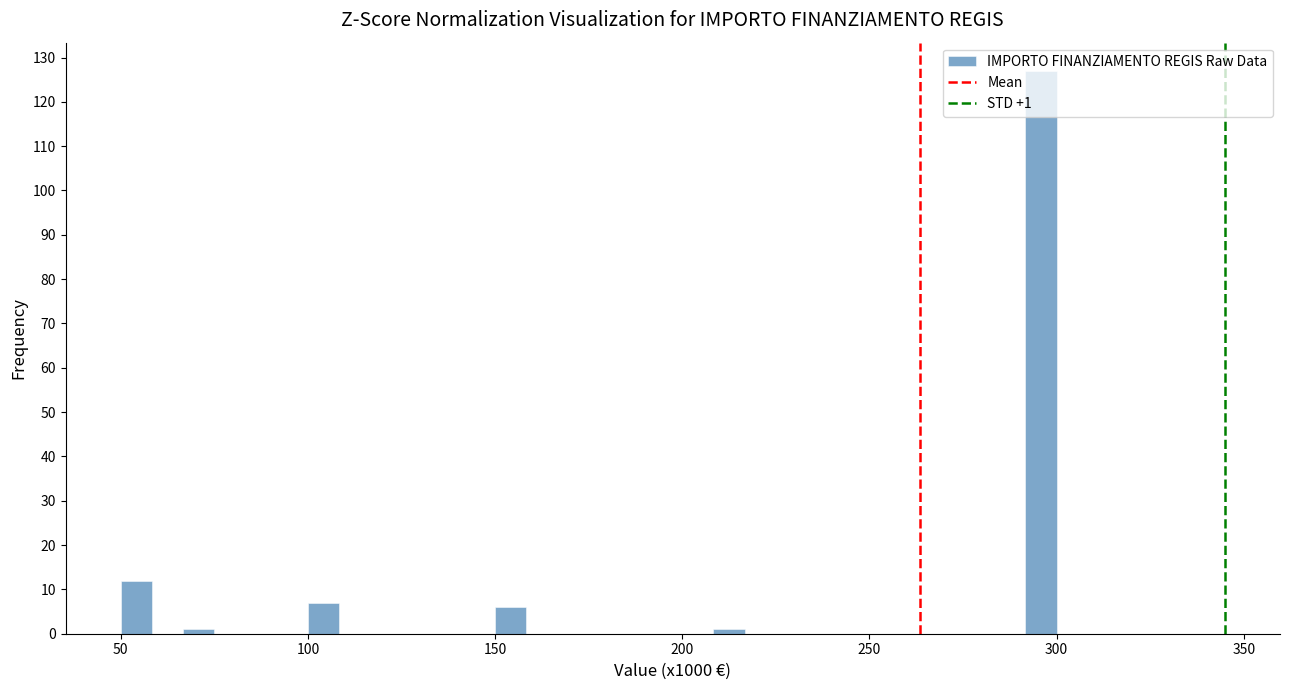

Around what value on the x-axis is the tallest bar? Give the approximate position of its centre, as read against the axis.

295